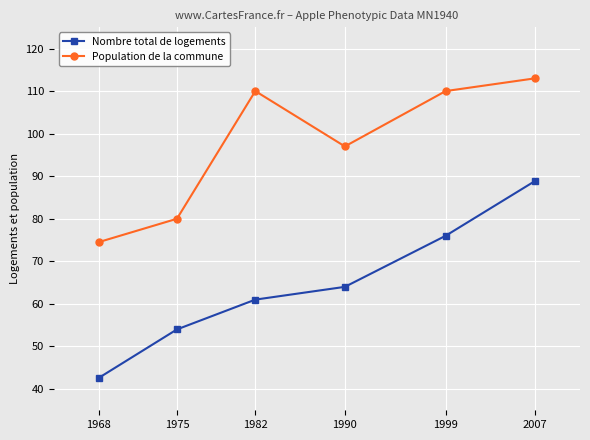

What is the difference between the Population de la commune values at 1968 and 2007?

38.5